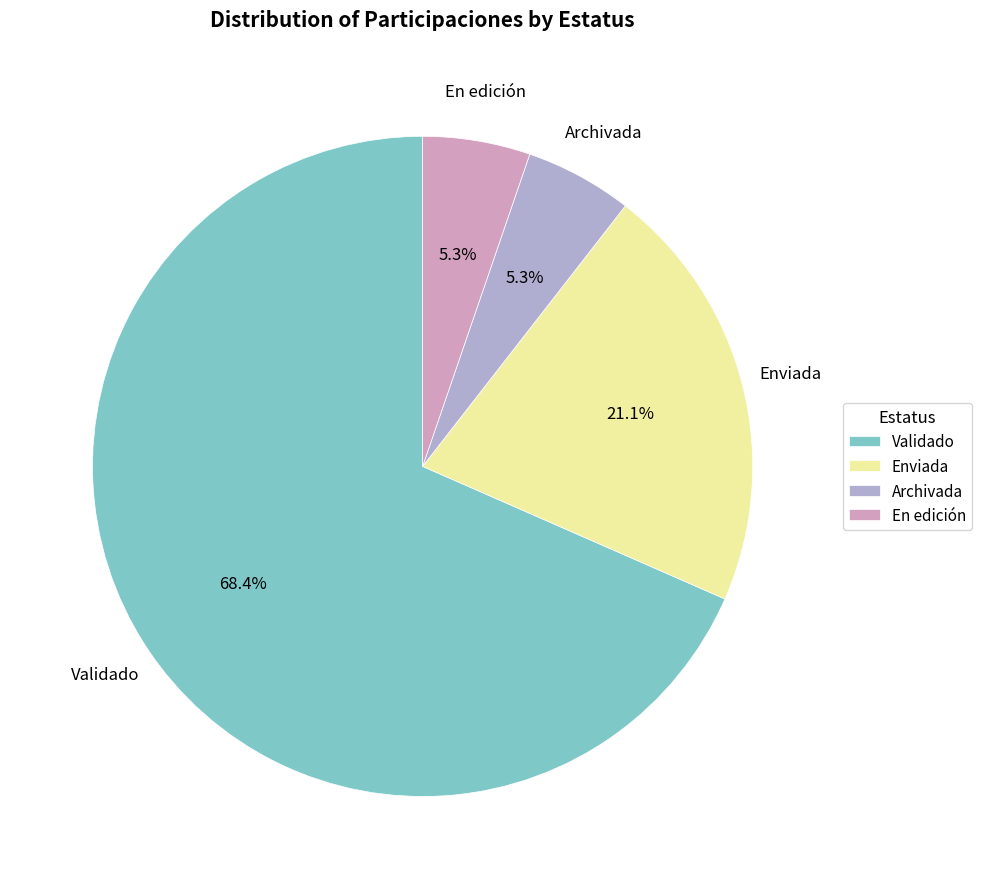

How much of the chart is everything except Archivada?

94.7%